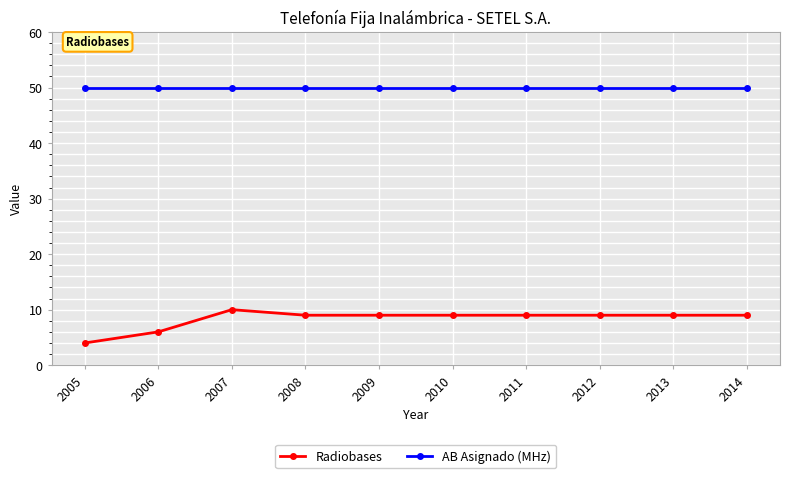

True or false: AB Asignado (MHz) and Radiobases cross at least once.

False